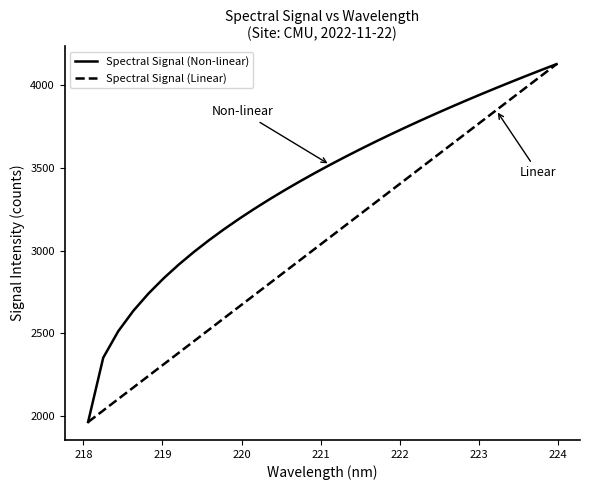

Rank the series by their average value, from lowest to highest.

Spectral Signal (Linear), Spectral Signal (Non-linear)